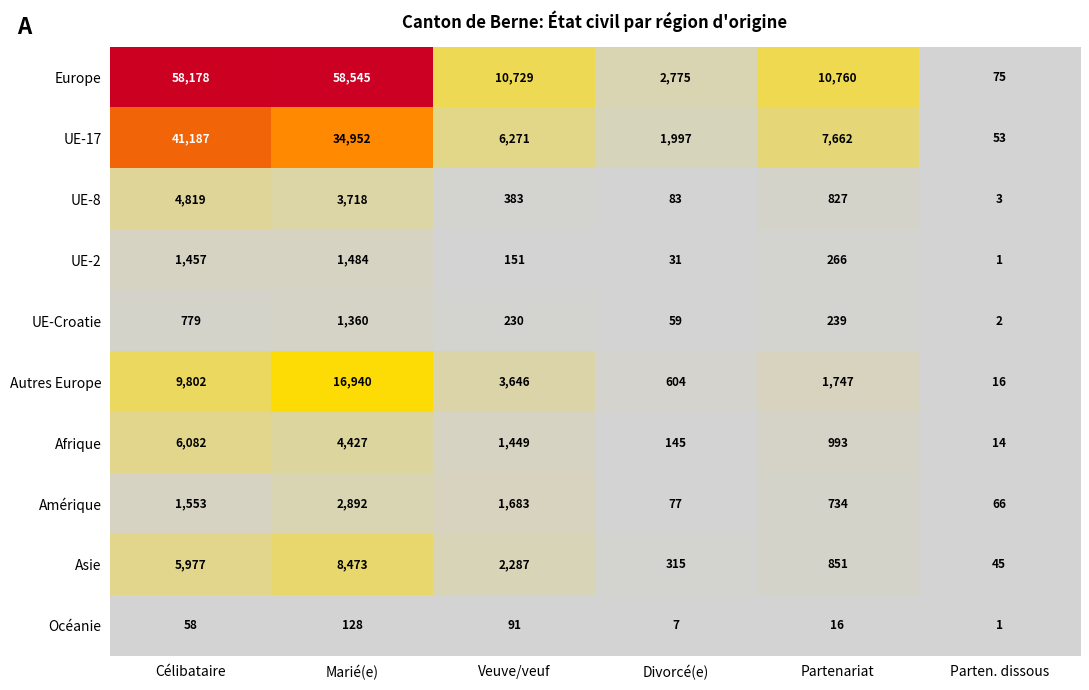

How many series are shown in this chart?

10